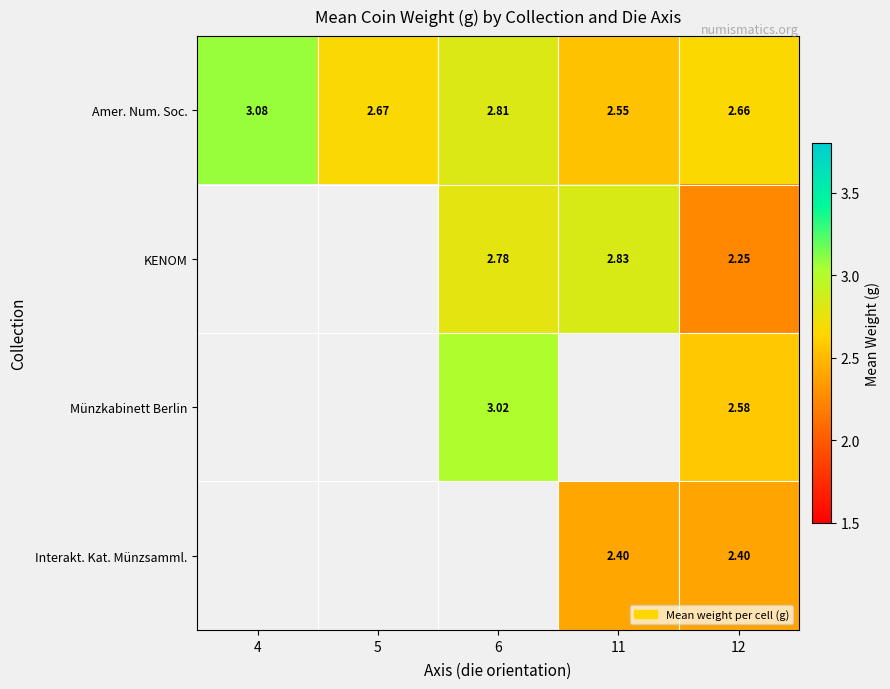

At how many categories does at least one series exceed 2?

5